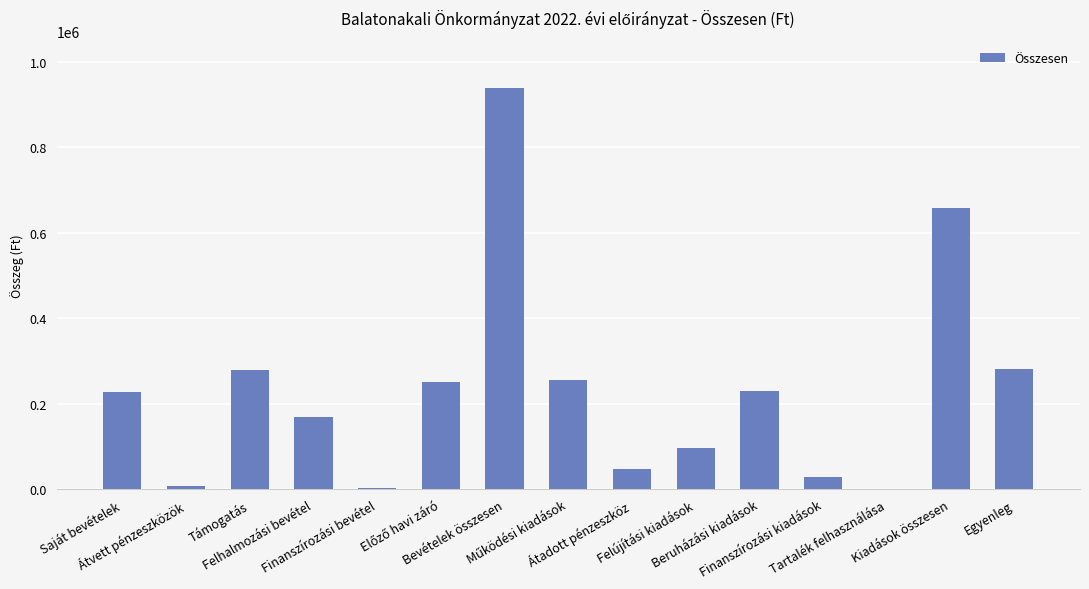

What is the maximum value shown in the chart?

939579